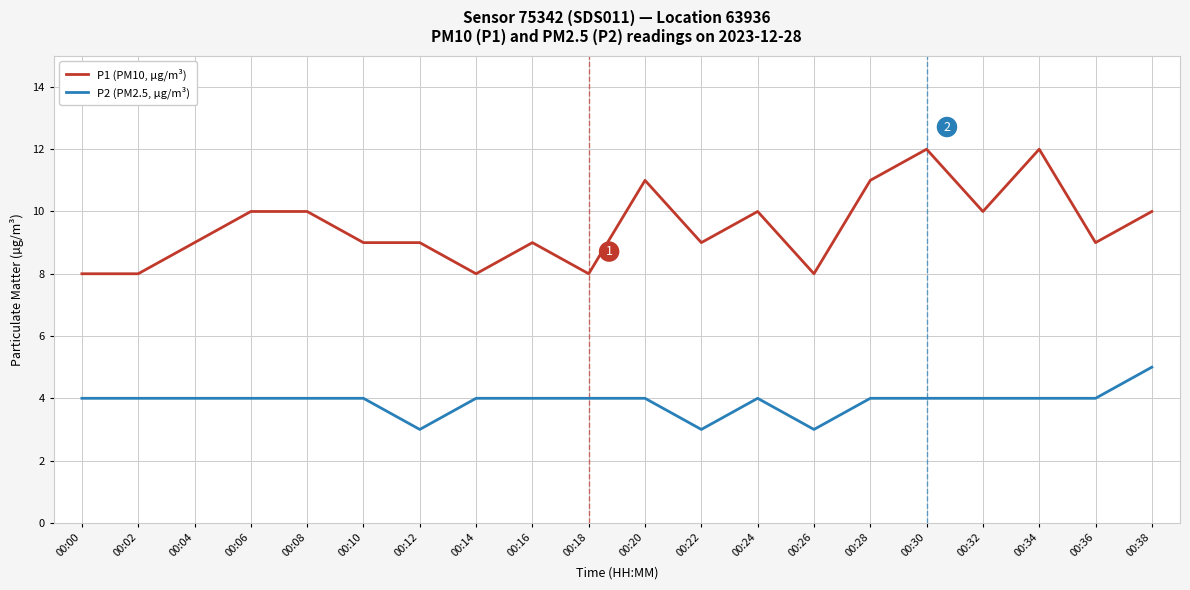

True or false: P2 (PM2.5, µg/m³) has a value of 2 at 00:24.

False